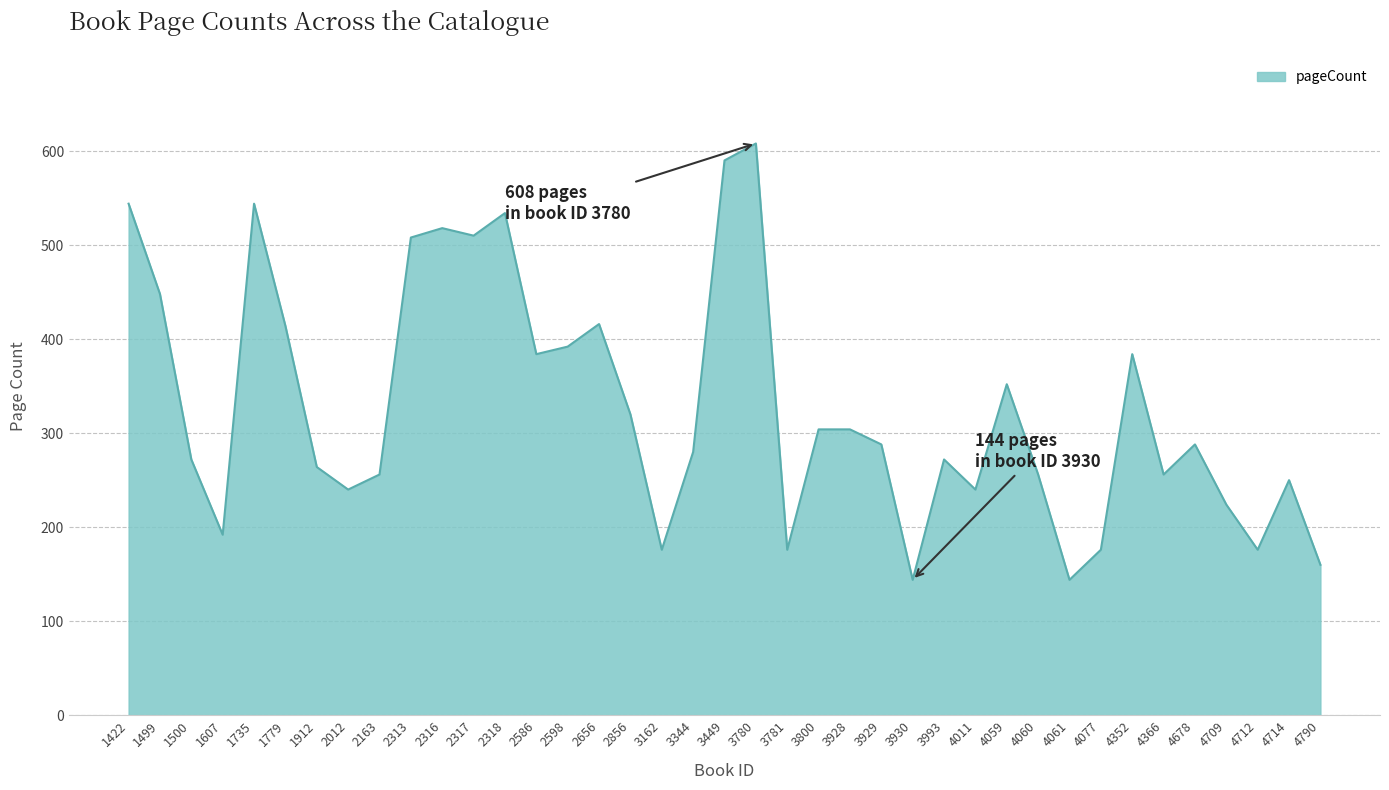

The chart shows a value of 288 at 4678. True or false?

True